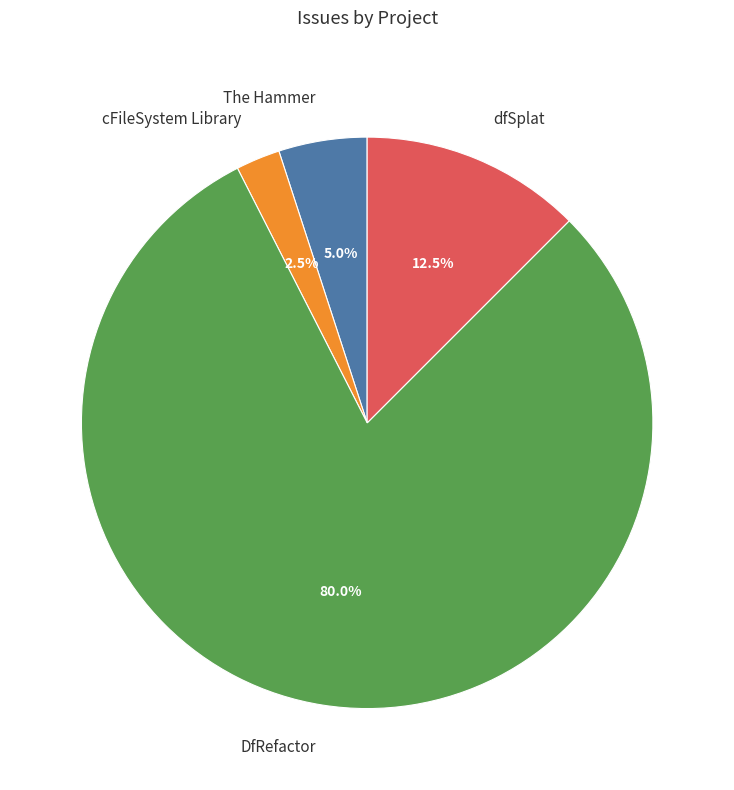

Is the sum of dfSplat and DfRefactor greater than half?

Yes